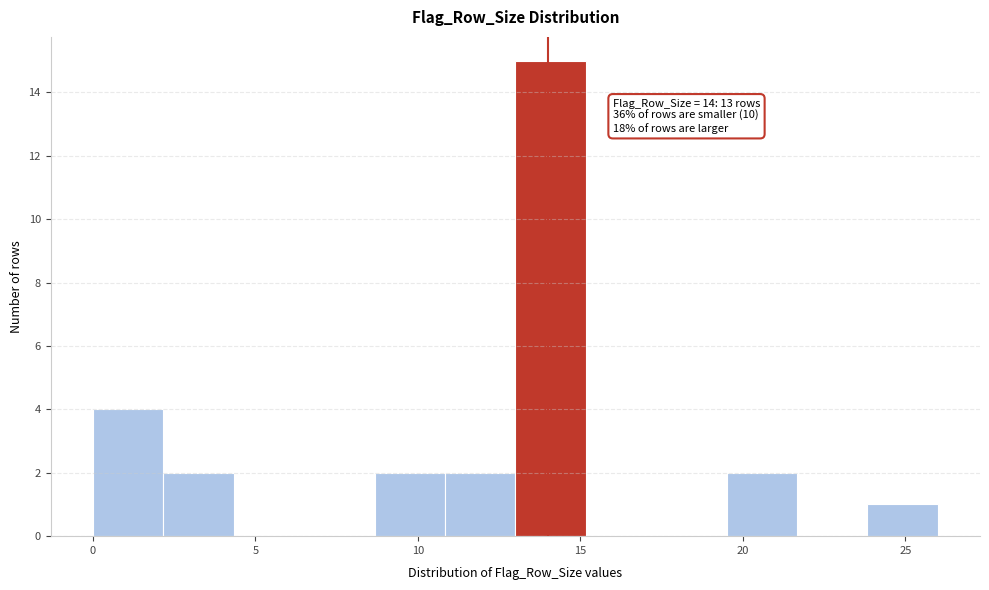

Which range on the x-axis has the tallest bar?

13.0 to 15.0